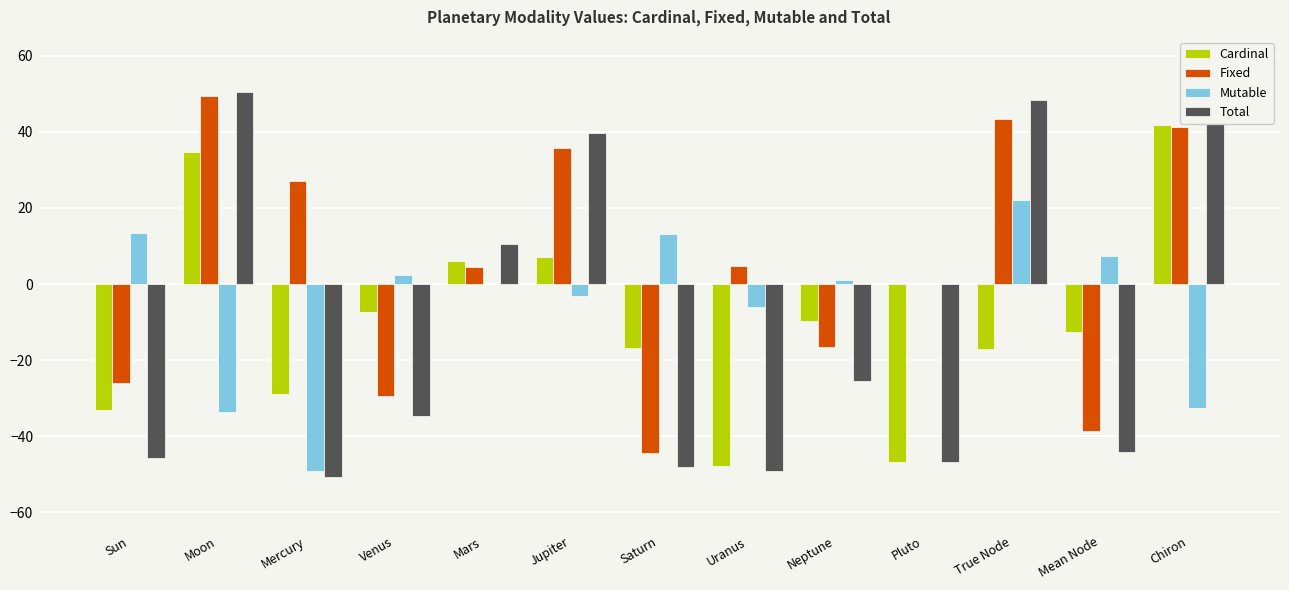

What is the highest value of the Total series?

50.5